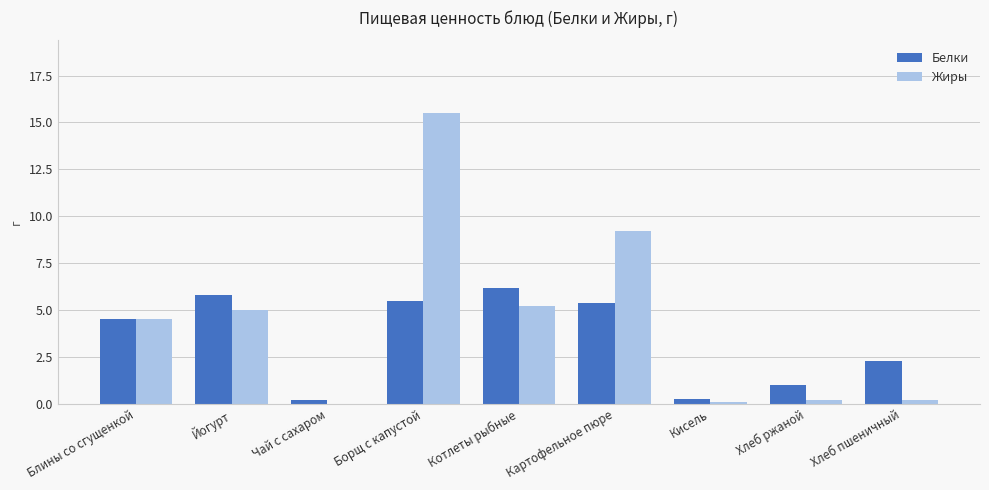

What is the sum of all Белки values?

31.2